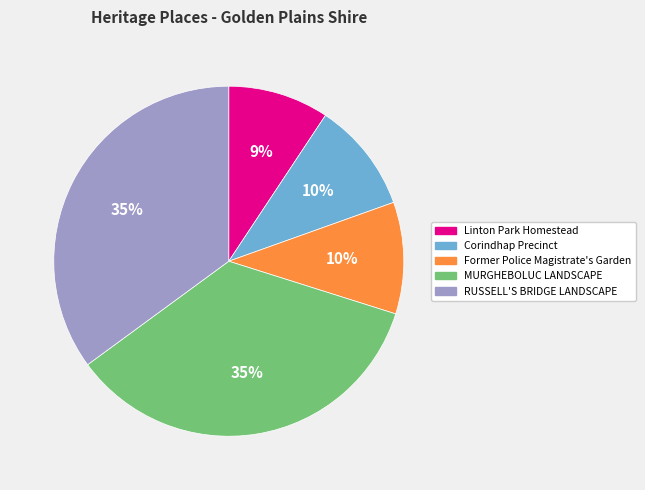

What percentage is the Linton Park Homestead slice, to the nearest percent?

9%